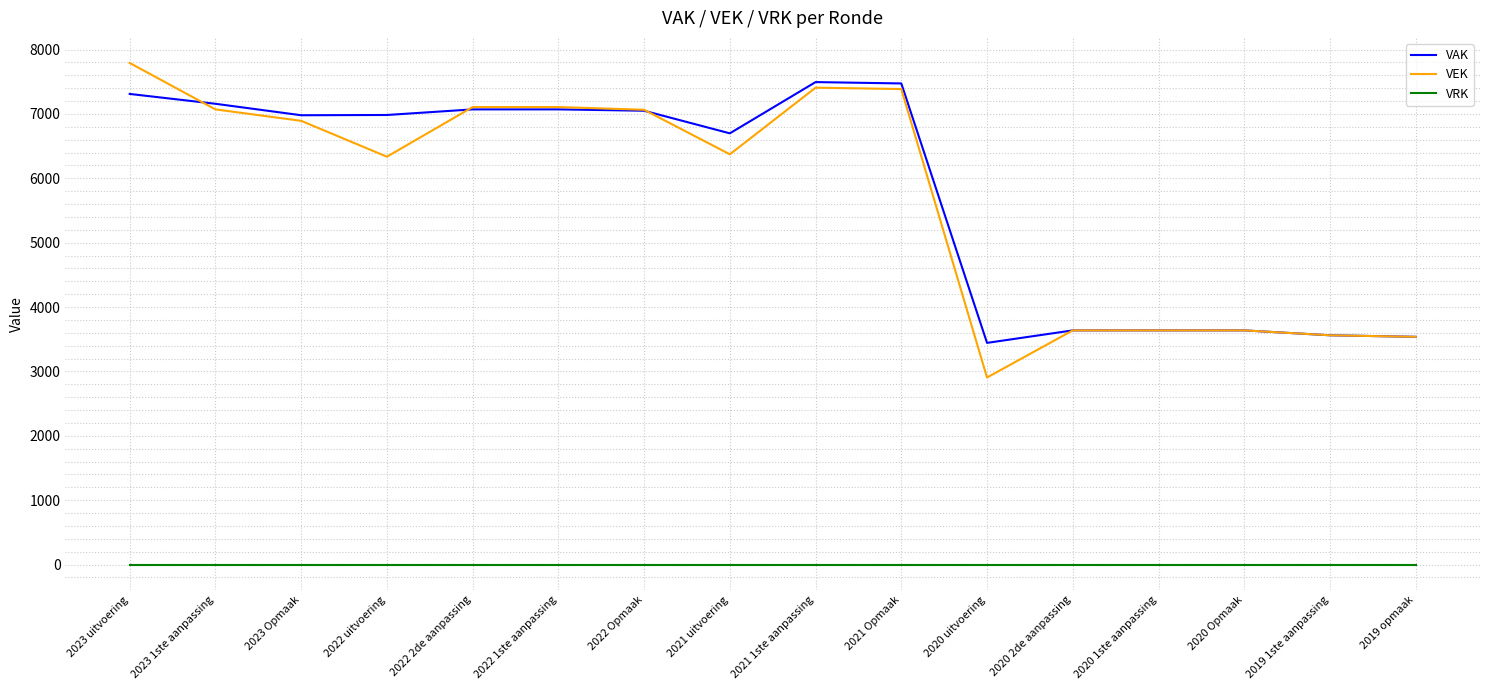

What is the average value of the VEK series?

5716